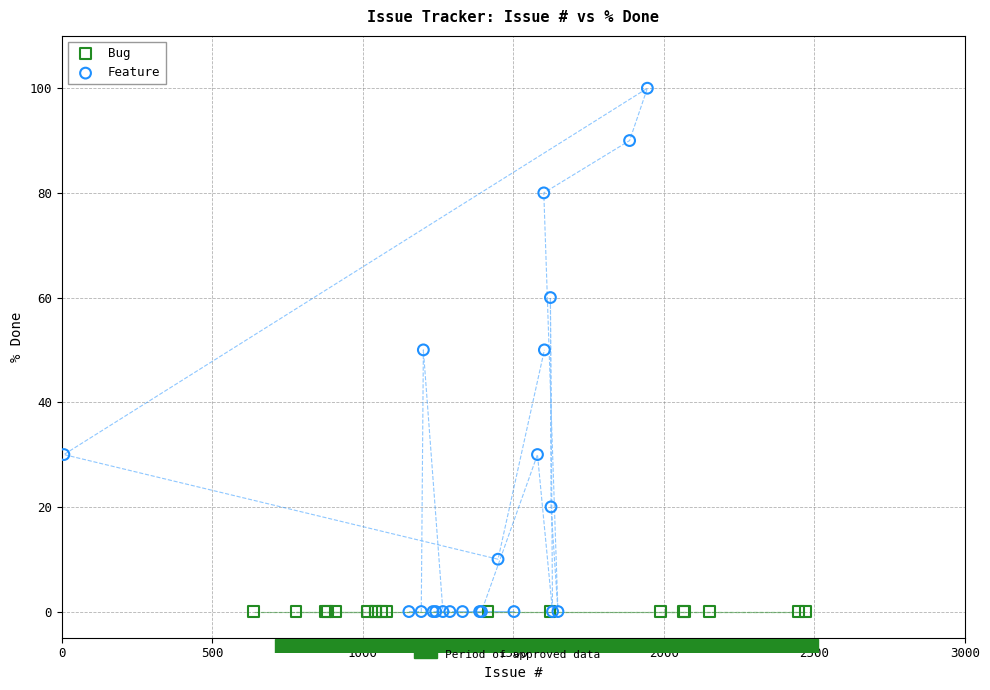

Which series reaches the maximum Y coordinate?

Feature